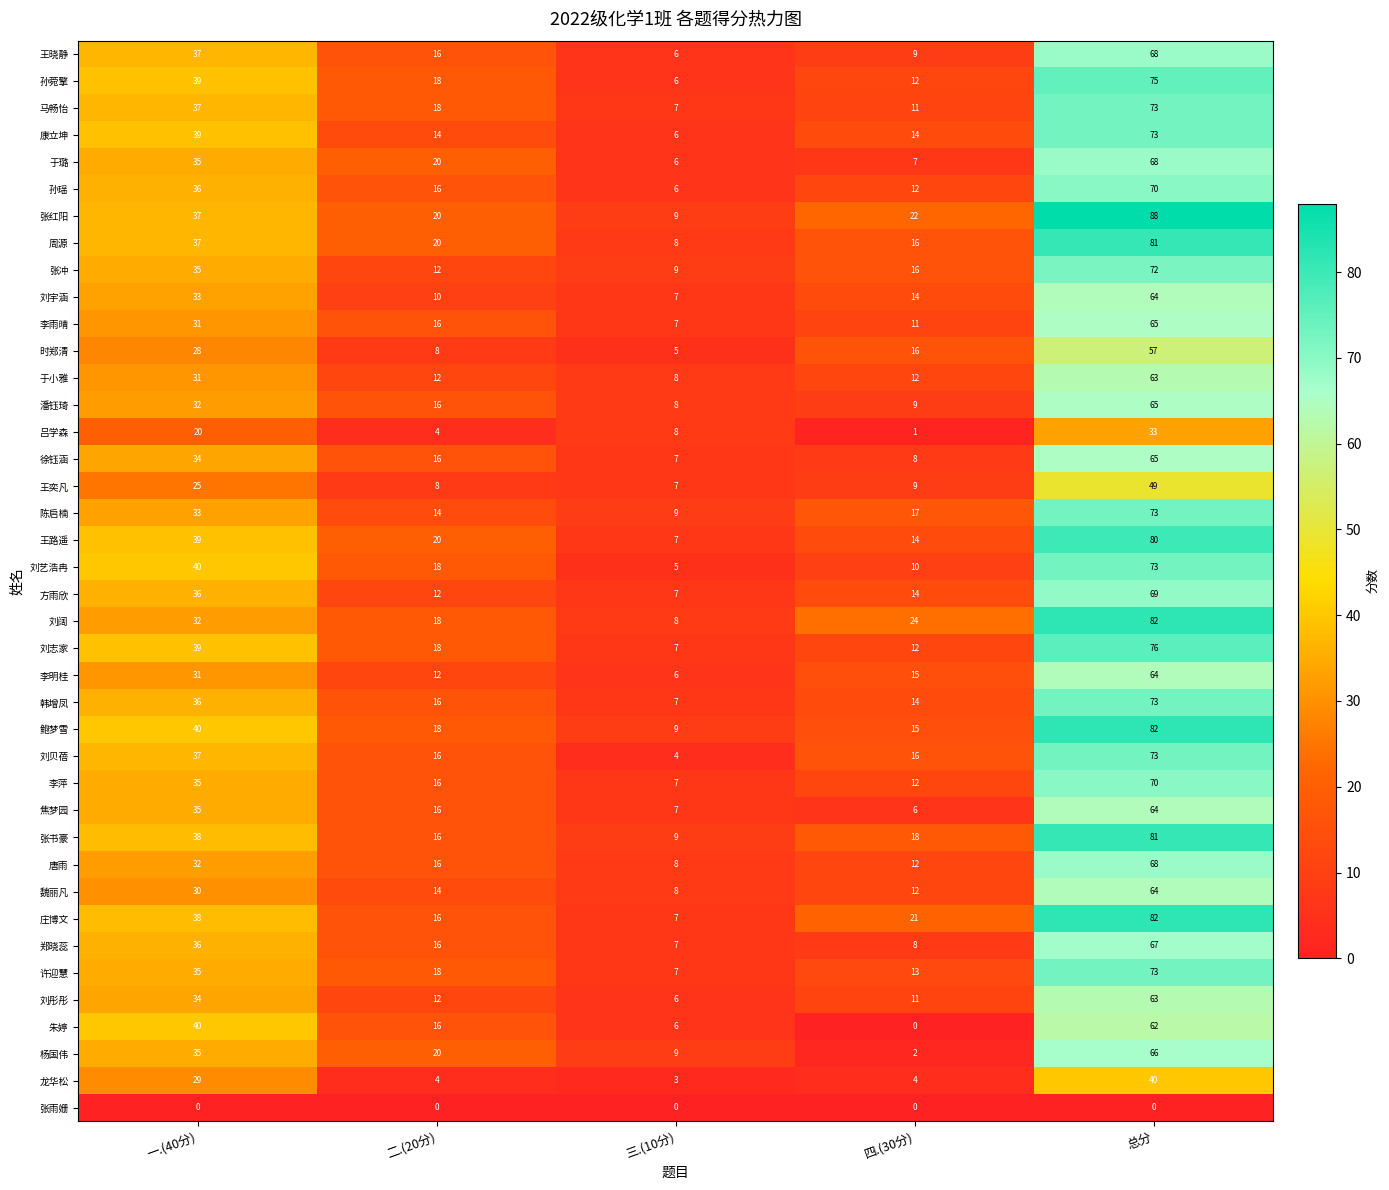

At which category is the sum across all series the highest?

总分